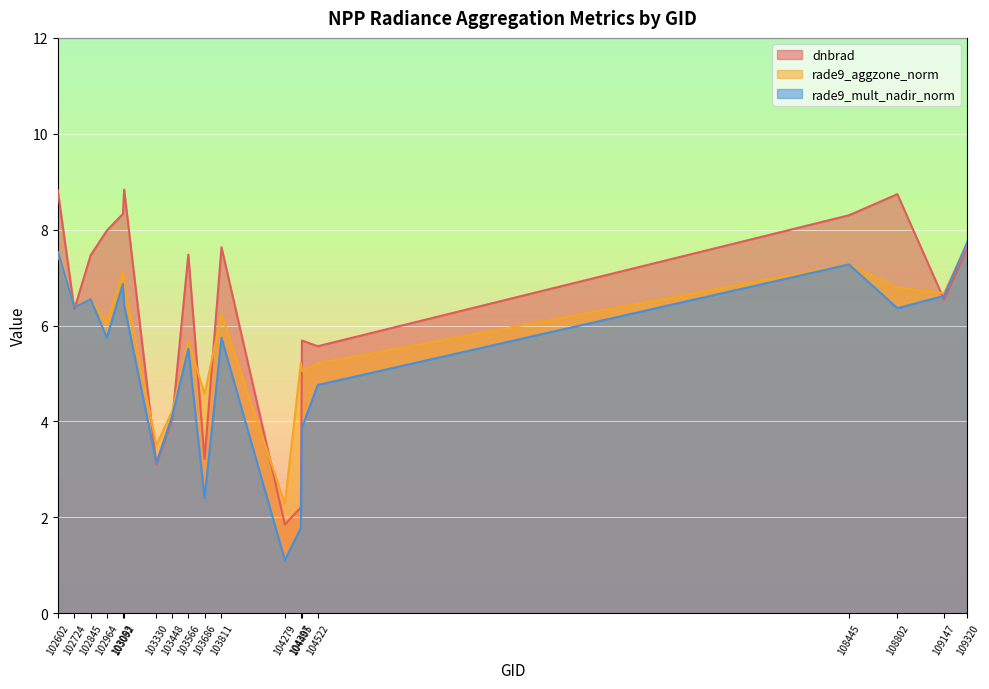

True or false: rade9_aggzone_norm and dnbrad intersect in this chart.

True